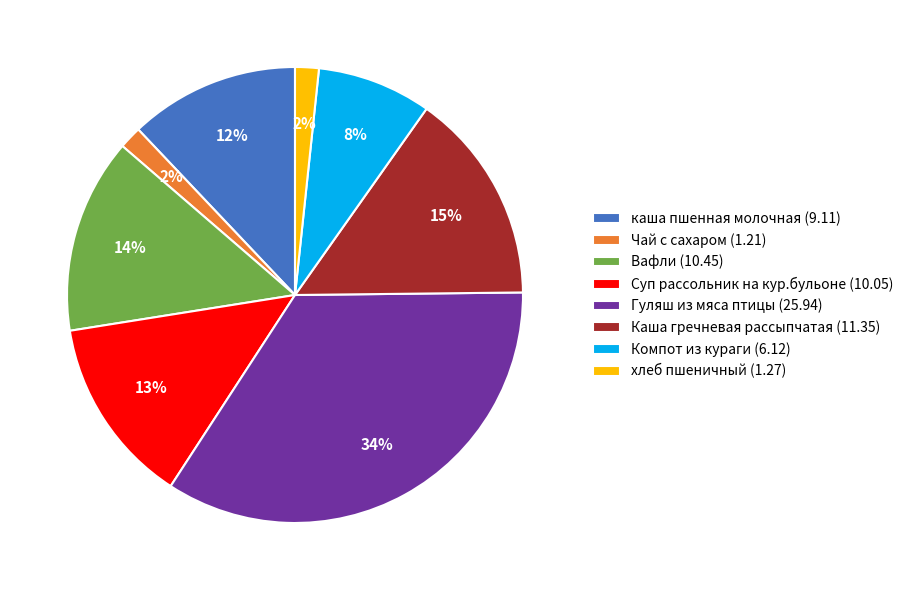

Does Гуляш из мяса птицы (25.94) represent more than half of the total?

No